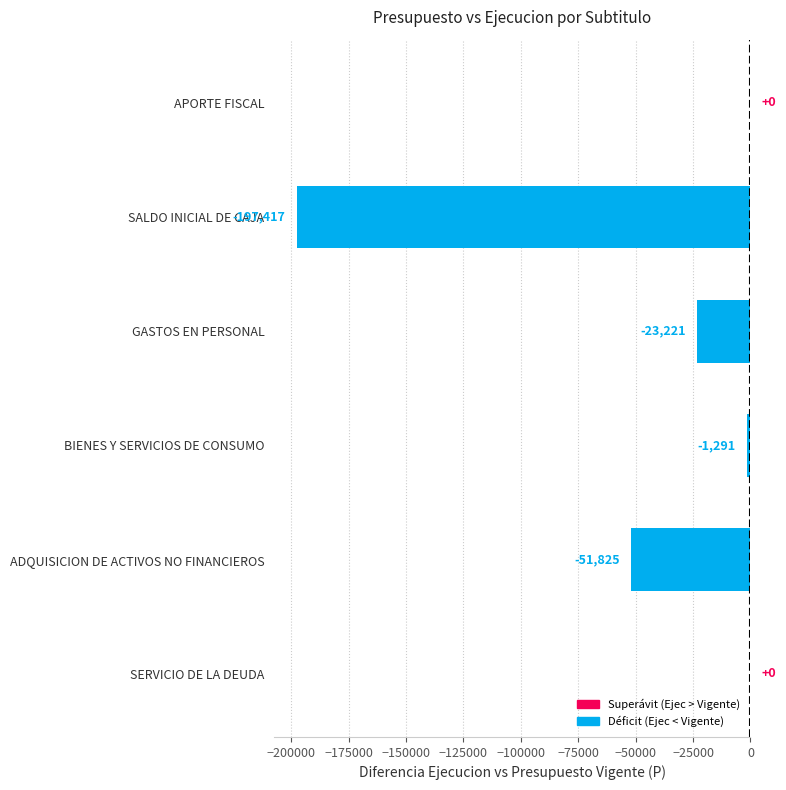

Reading bottom to top, what are all the values shown in this chart?

SERVICIO DE LA DEUDA=0	ADQUISICION DE ACTIVOS NO FINANCIEROS=-51825	BIENES Y SERVICIOS DE CONSUMO=-1291	GASTOS EN PERSONAL=-23221	SALDO INICIAL DE CAJA=-197417	APORTE FISCAL=0